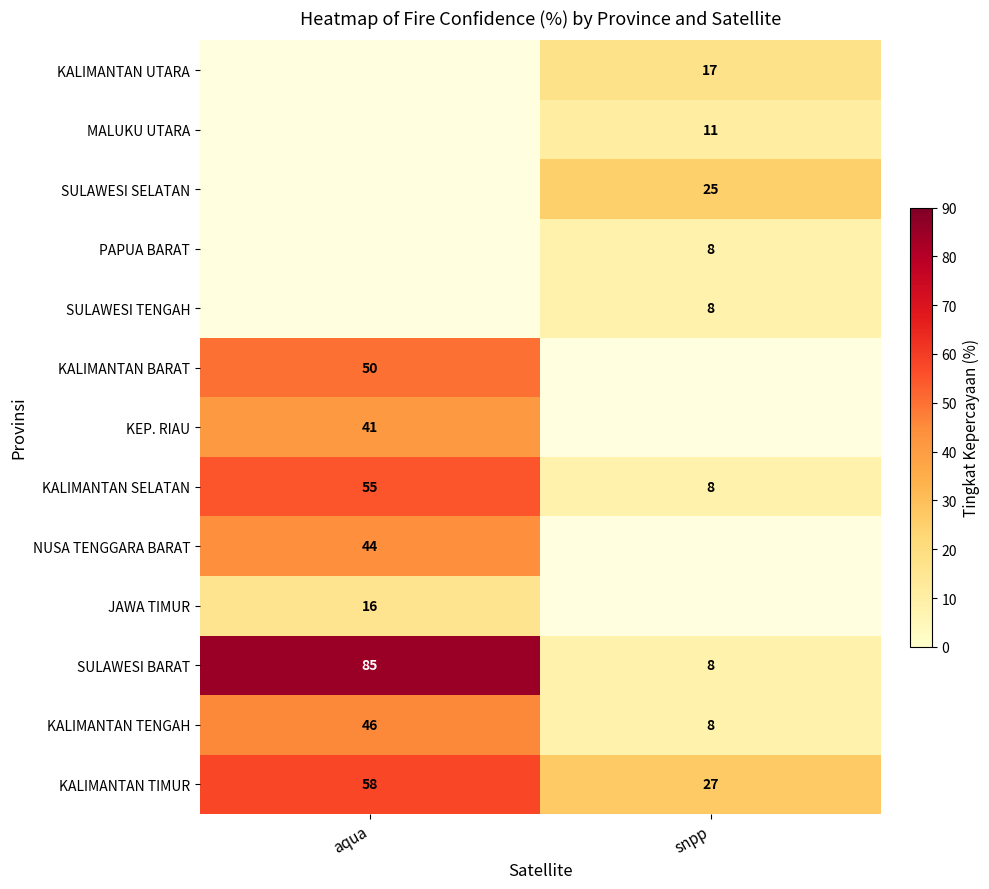

Is it true that KALIMANTAN UTARA equals 17 at snpp?

True